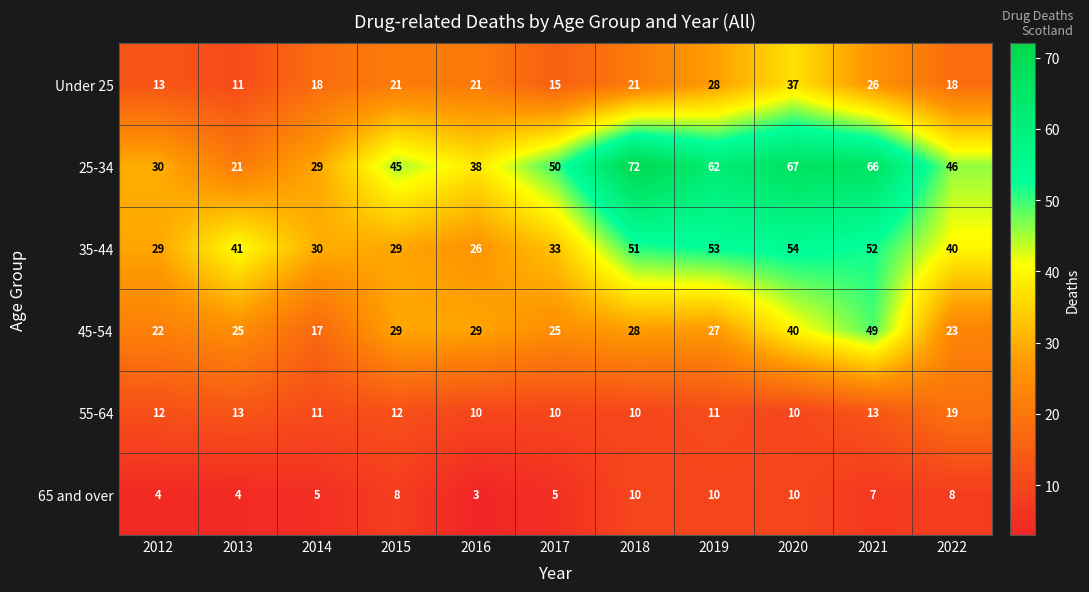

What is the sum of the 65 and over values at 2012 and 2013?

8